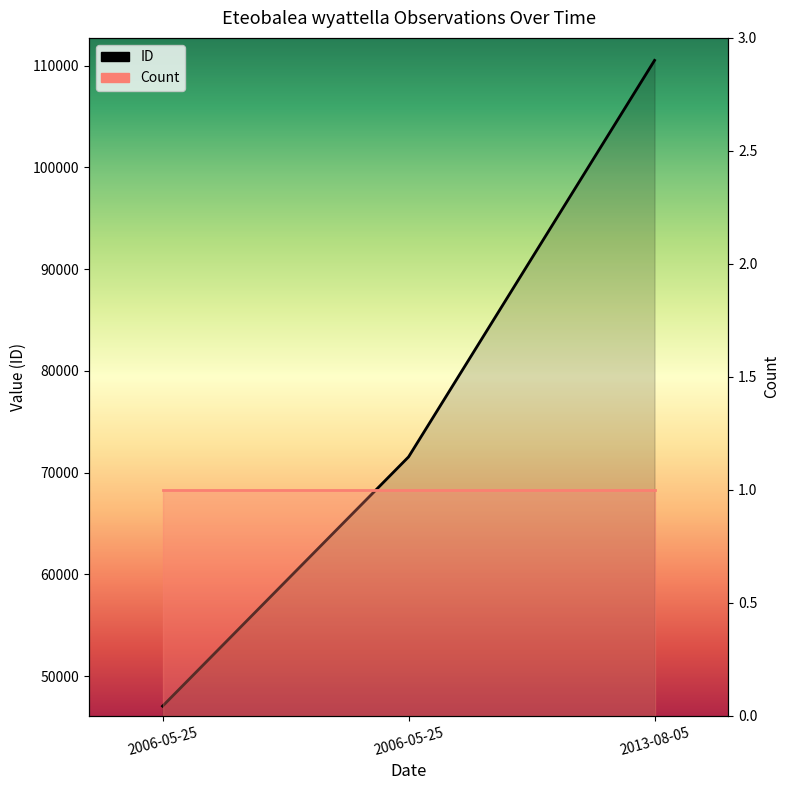

True or false: the data shows 37421 at 2006-05-25.

False